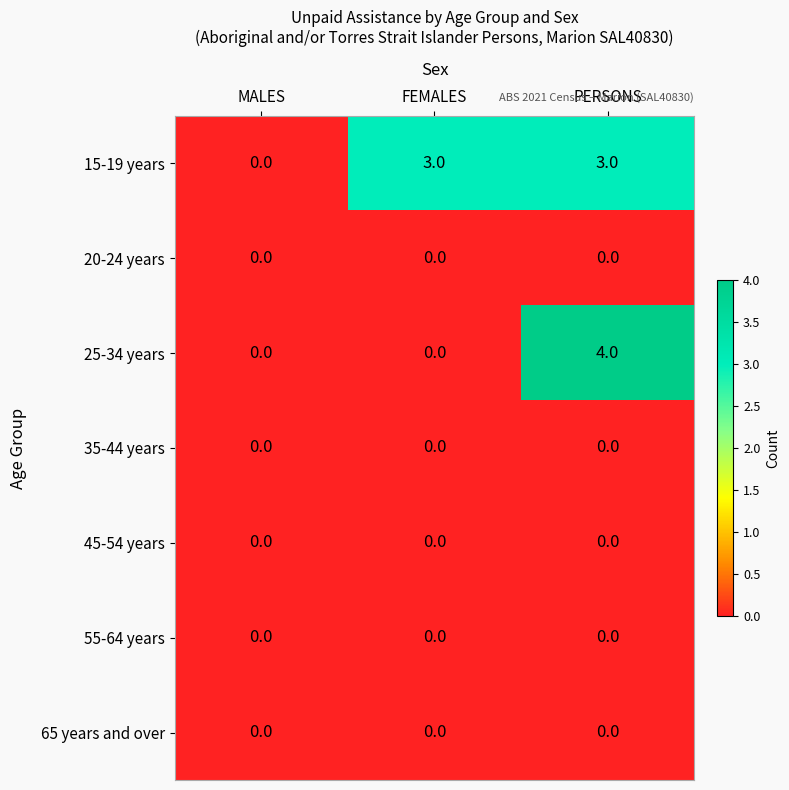

What is the difference between the maximum and second lowest values in the 25-34 years series?

4